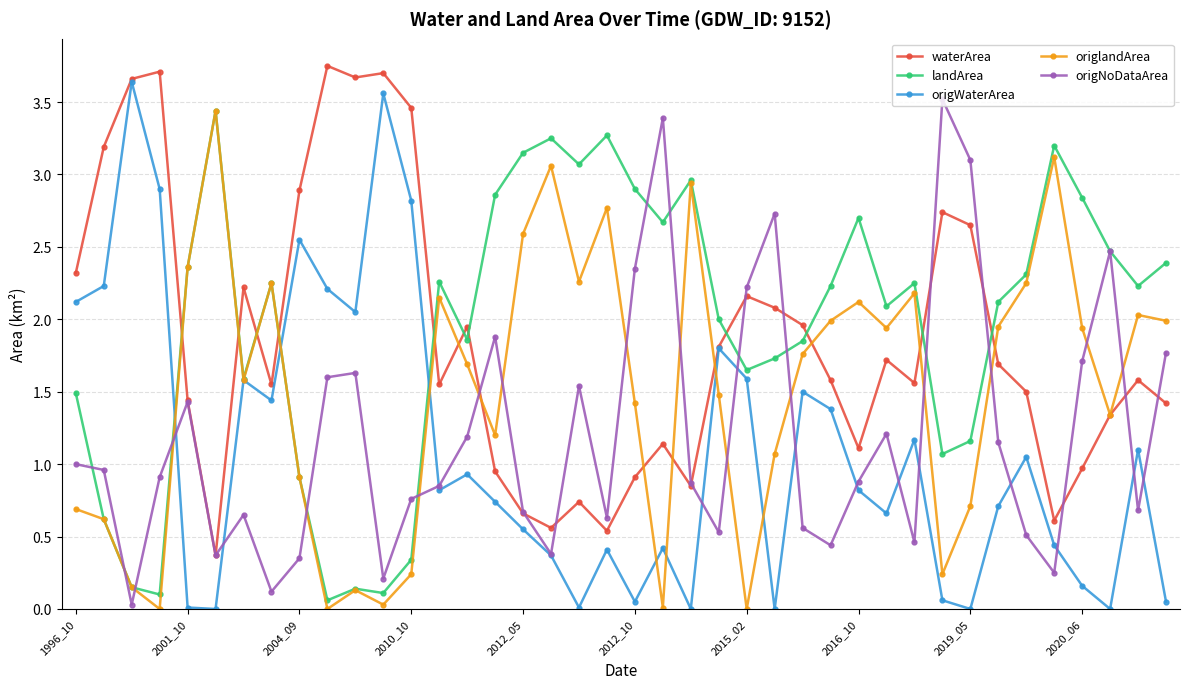

In origWaterArea, how many points are lower than both neighbors (excluding endpoints)?

11